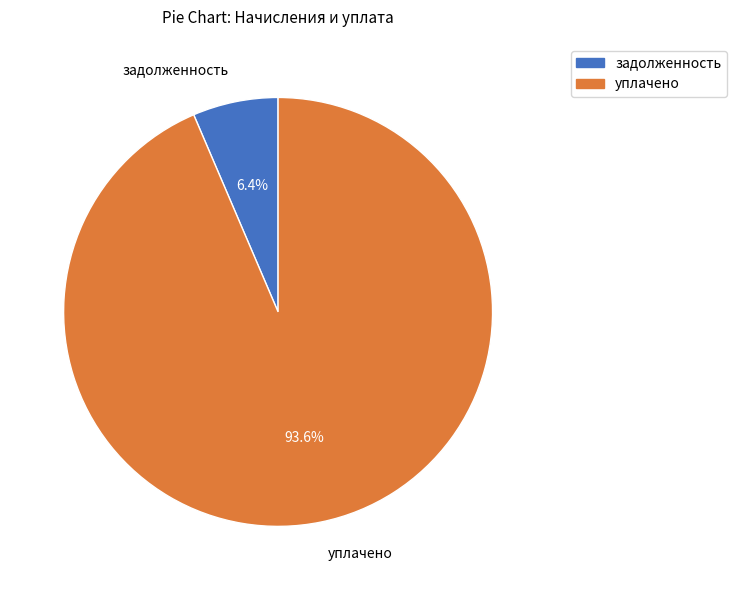

Is there any slice that represents more than half of the pie?

Yes